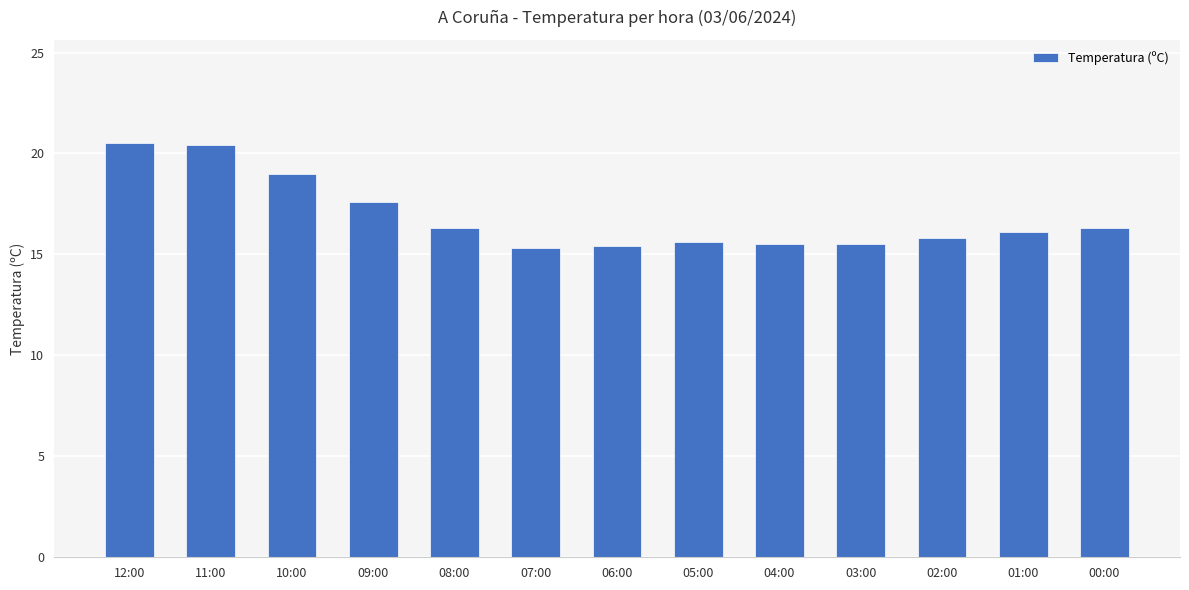

What is the greatest value displayed?

20.5